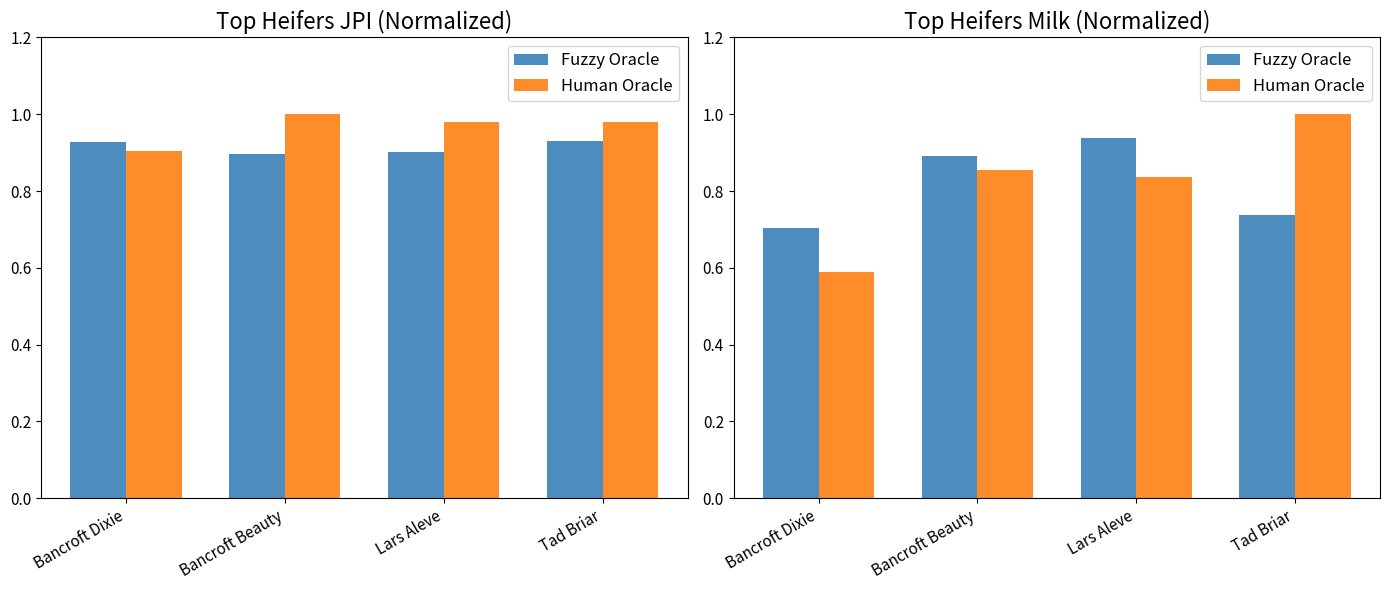

Between Bancroft Dixie and Lars Aleve, which is larger?

Lars Aleve